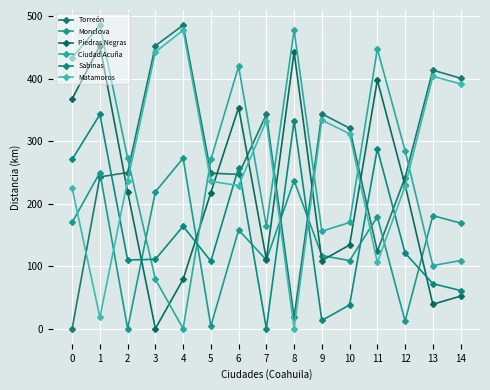

Is it true that Matamoros equals 214 at 14?

False